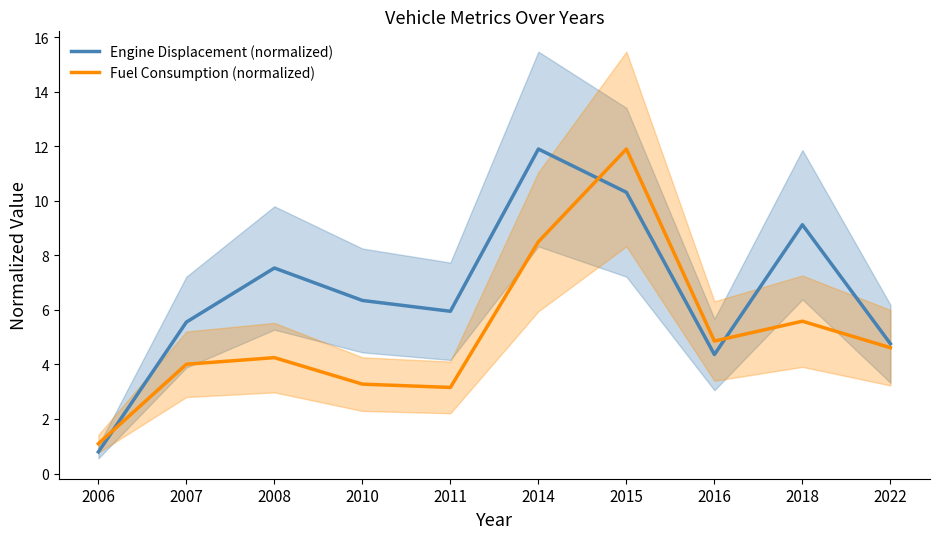

How many interior local valleys does the Engine Displacement (normalized) series have?

2